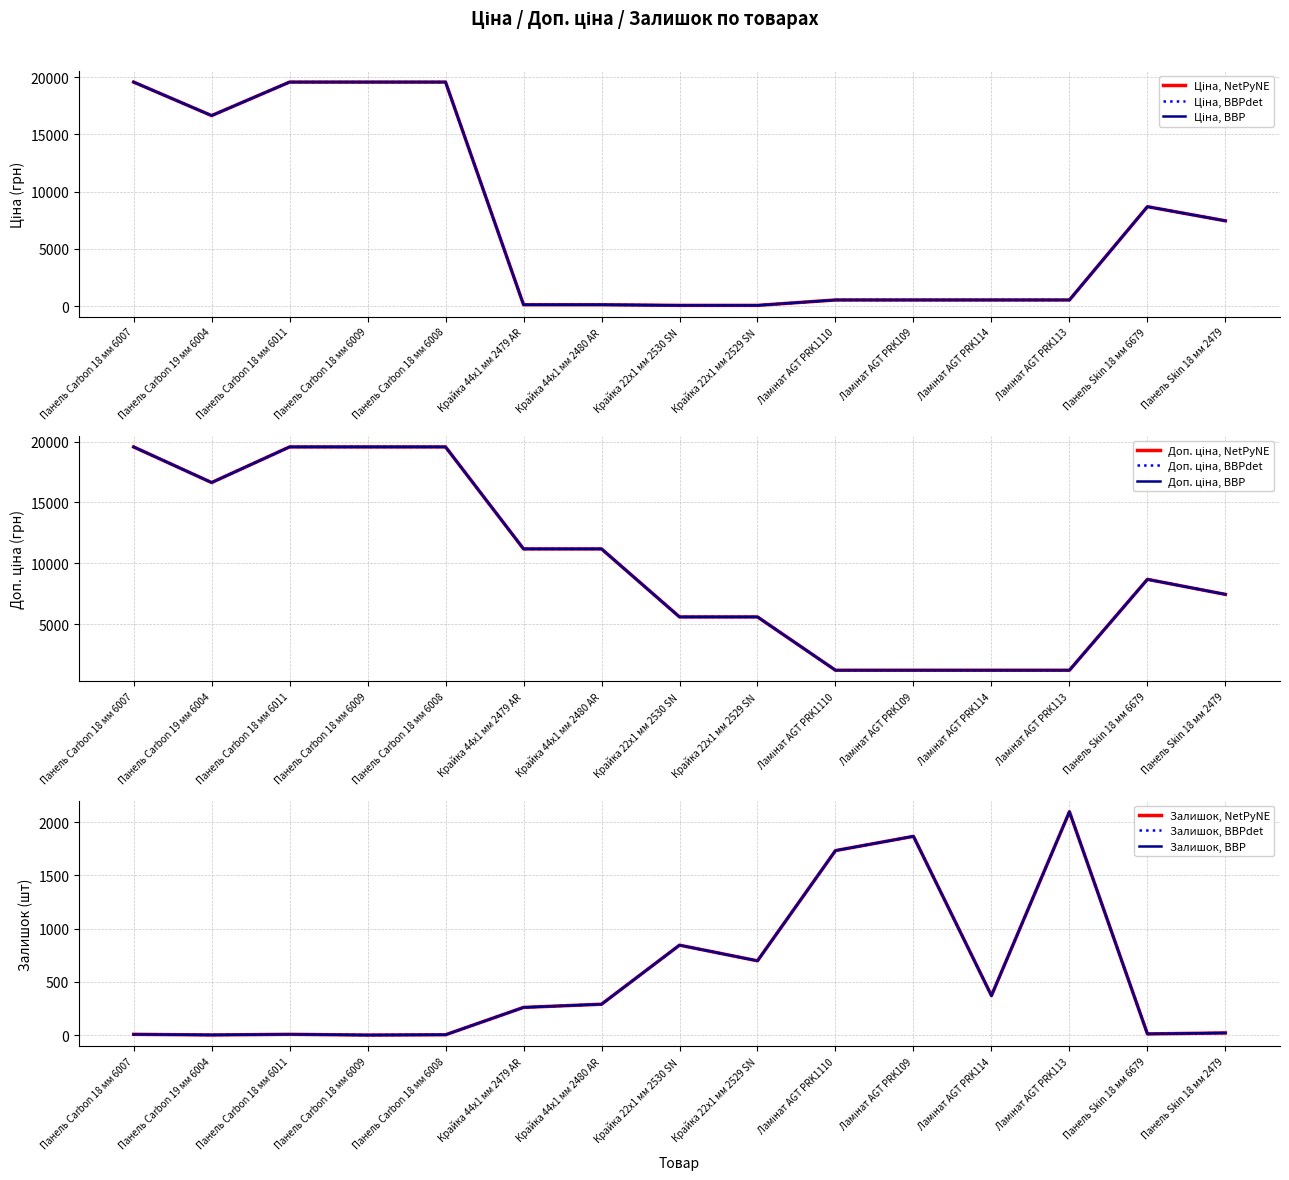

Where is the first local maximum for Доп. ціна?

Панель Skin 18 мм 6679